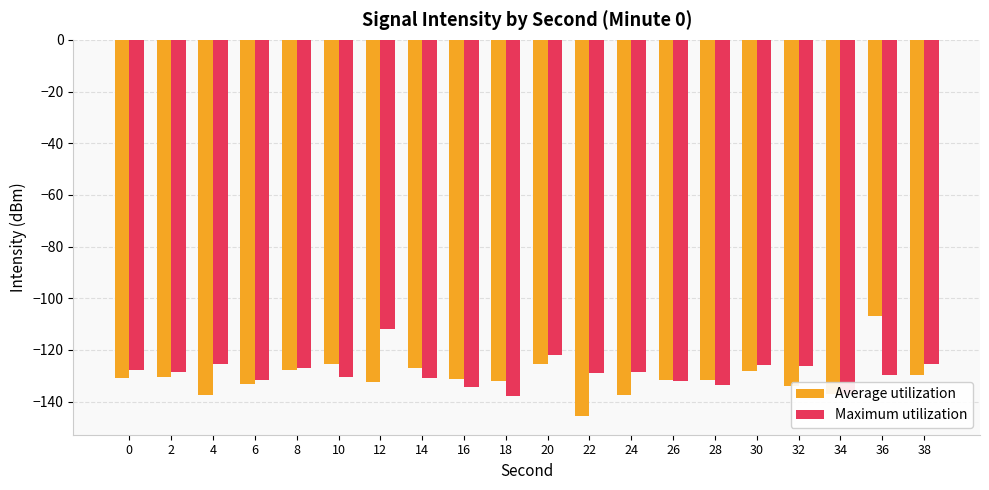

What is the difference between the maximum and minimum values in the Maximum utilization series?

25.7